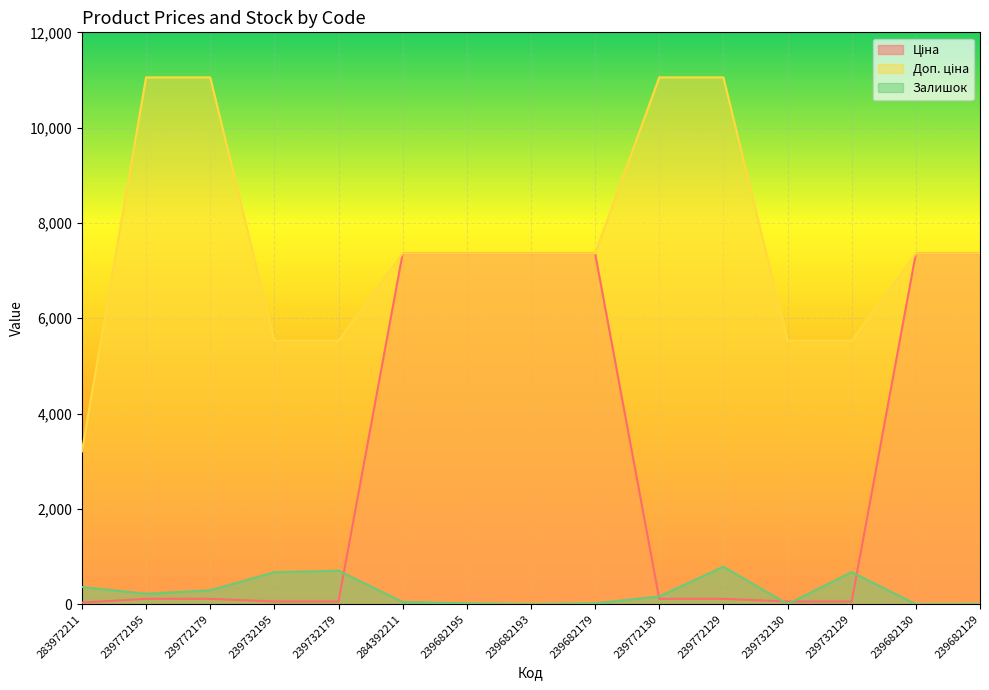

What is the label of the 9th point from the left?

239682179